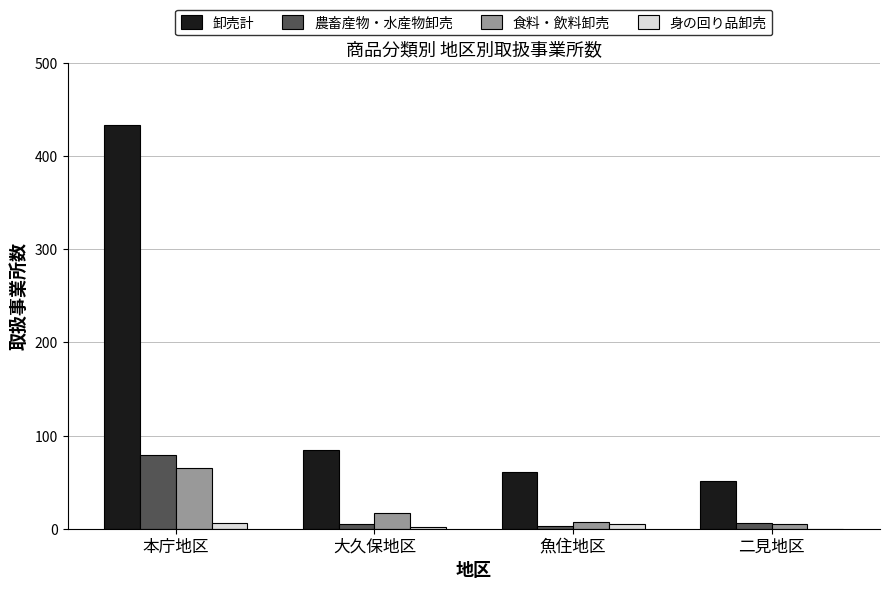

What is the sum of all 卸売計 values?

631